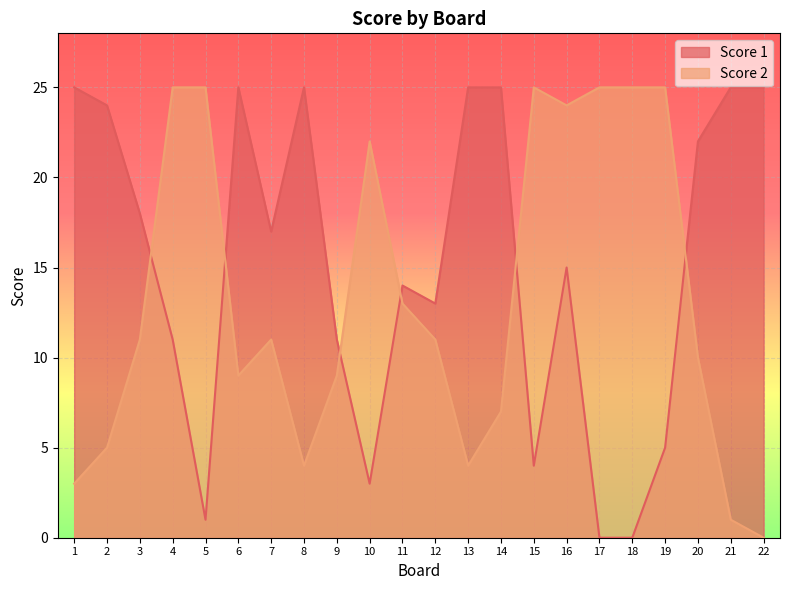

In Score 1, how many points are lower than both neighbors (excluding endpoints)?

5